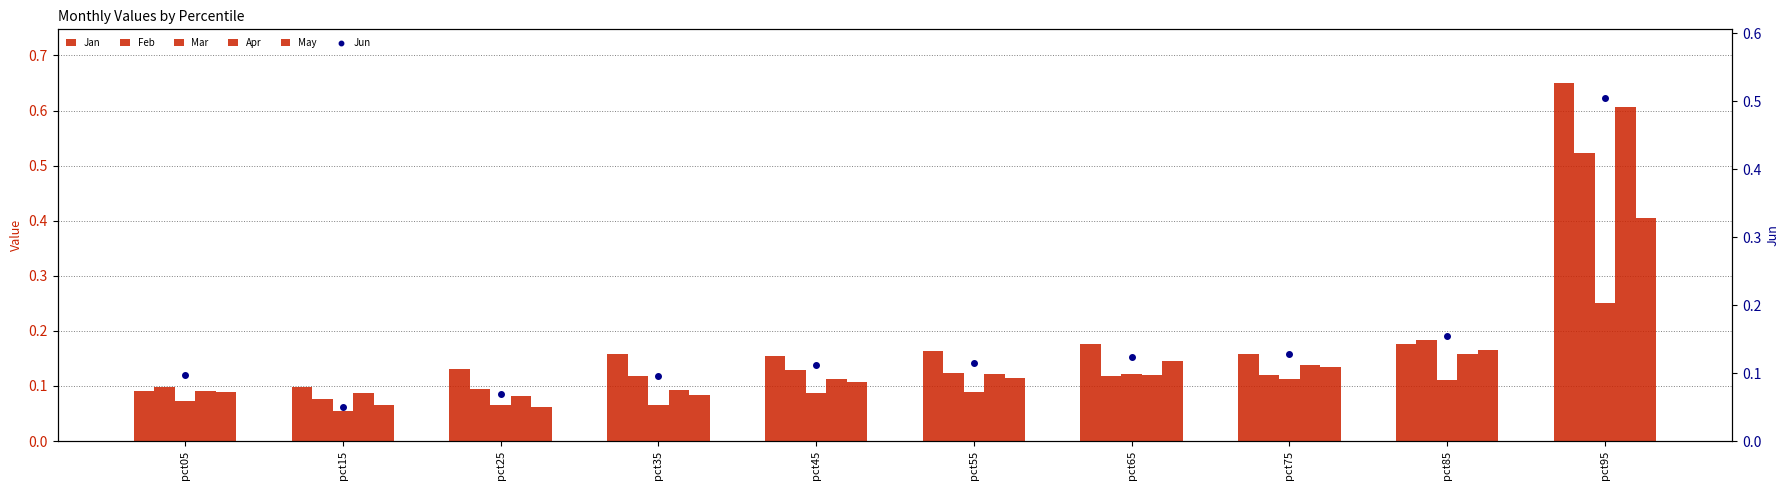

What is the value of the Feb bar at the 4th from the left?

0.1